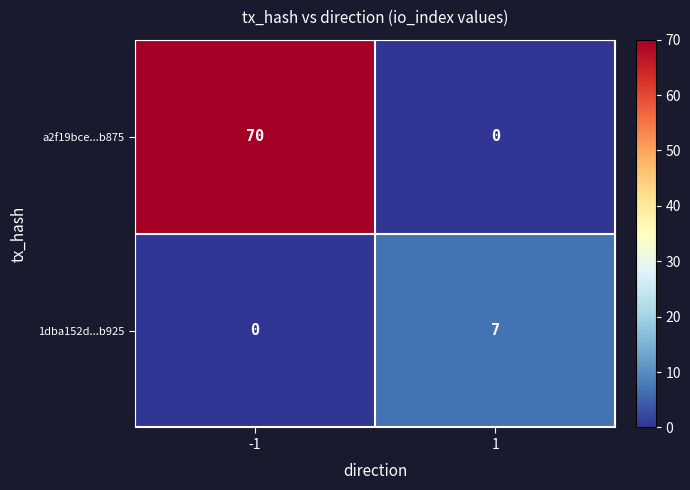

What is the maximum value for 1dba152d...b925?

7